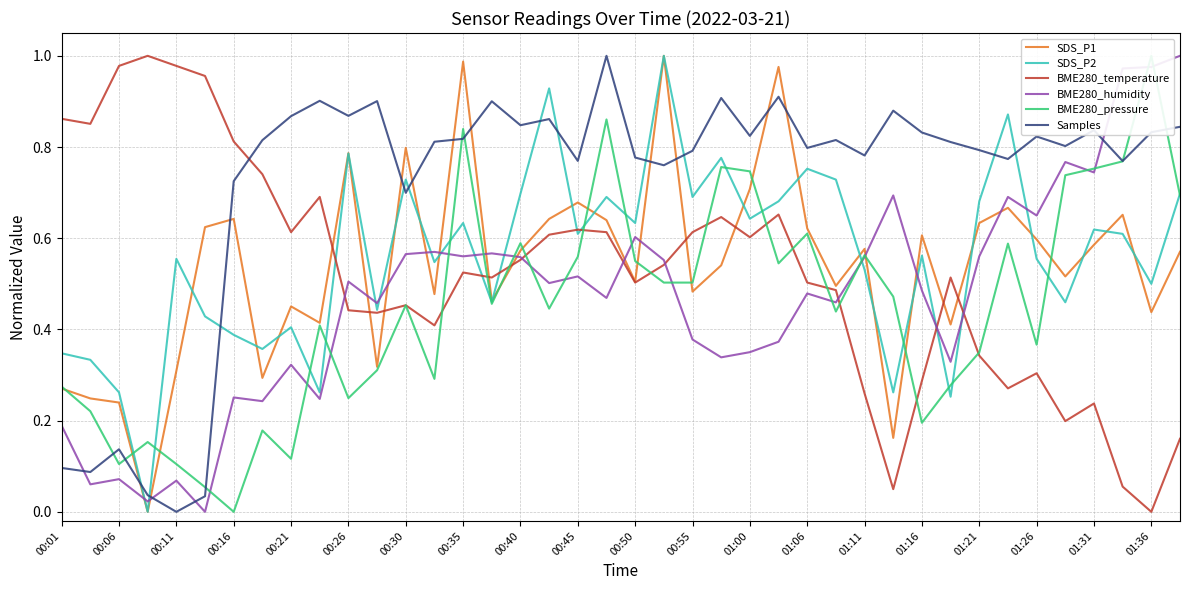

Rank the series by their maximum value, from lowest to highest.

SDS_P1, SDS_P2, BME280_temperature, BME280_humidity, BME280_pressure, Samples